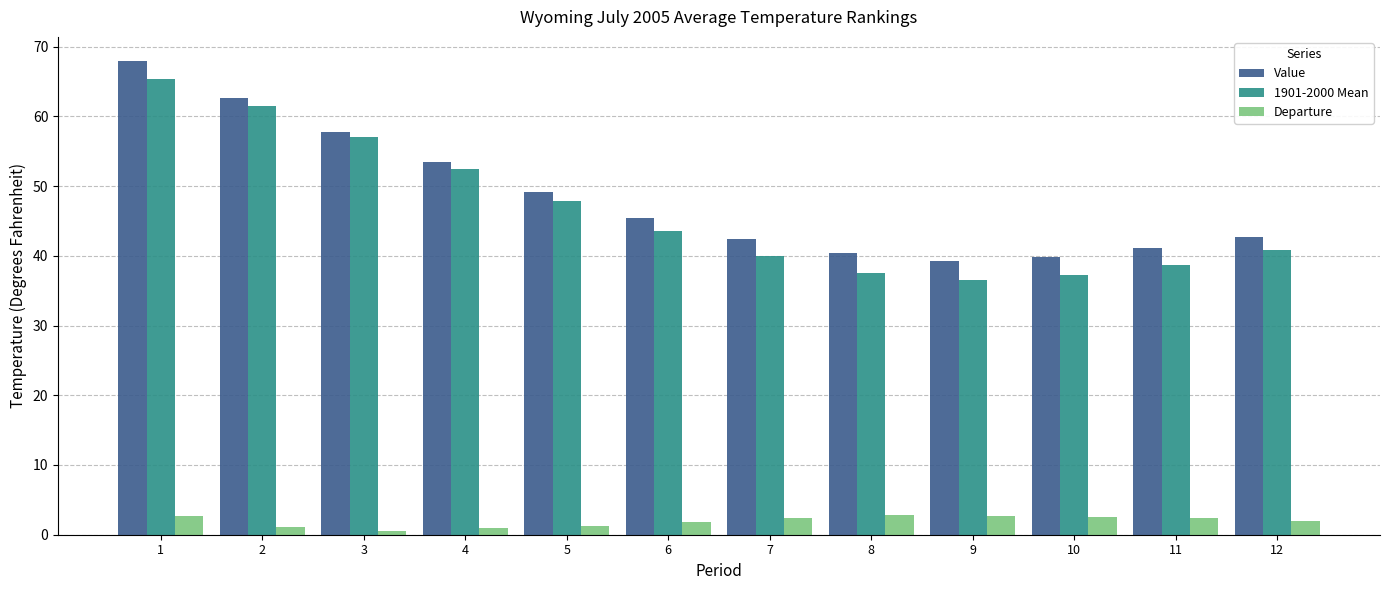

What is the average value of the Value series?

48.5